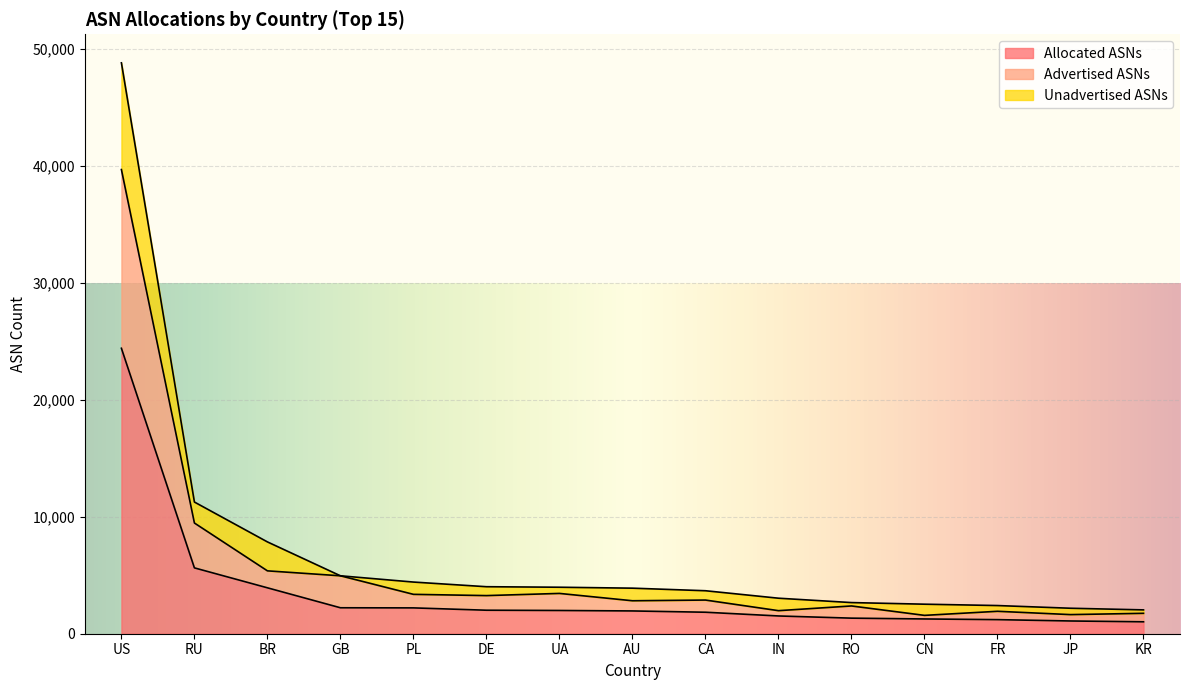

Where does the Allocated ASNs series first go above 1947?

US